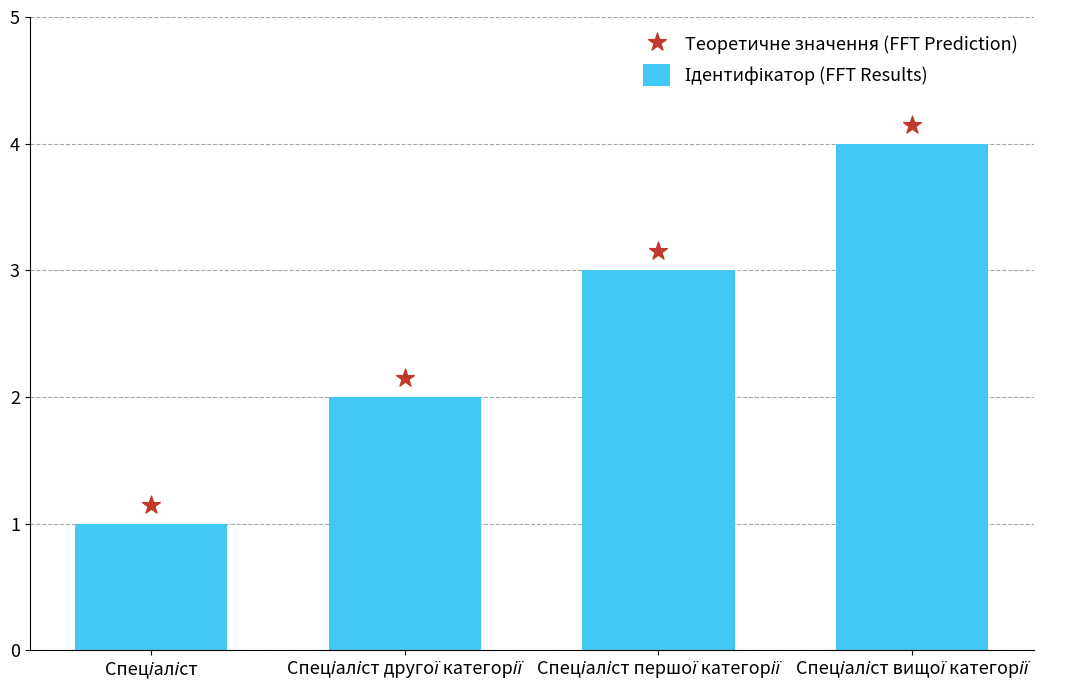

Which series reaches the minimum Y coordinate?

Ідентифікатор (FFT Results)